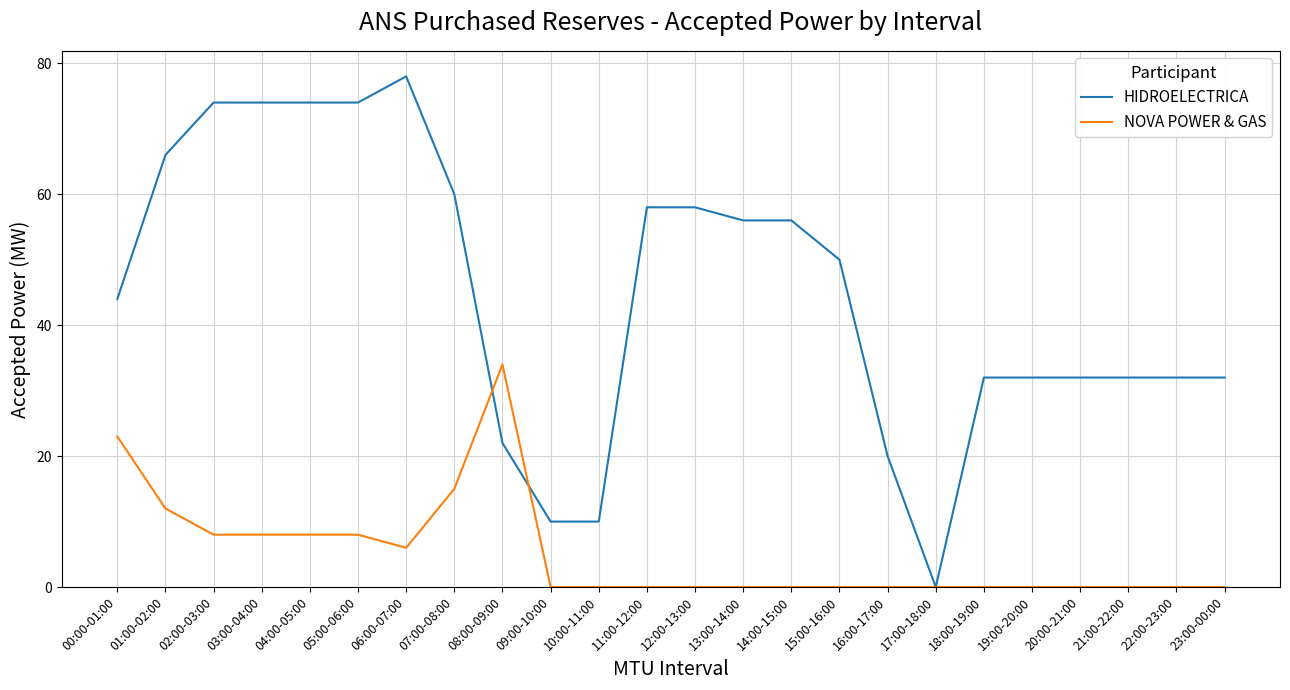

What is the total value across all series at 05:00-06:00?

82